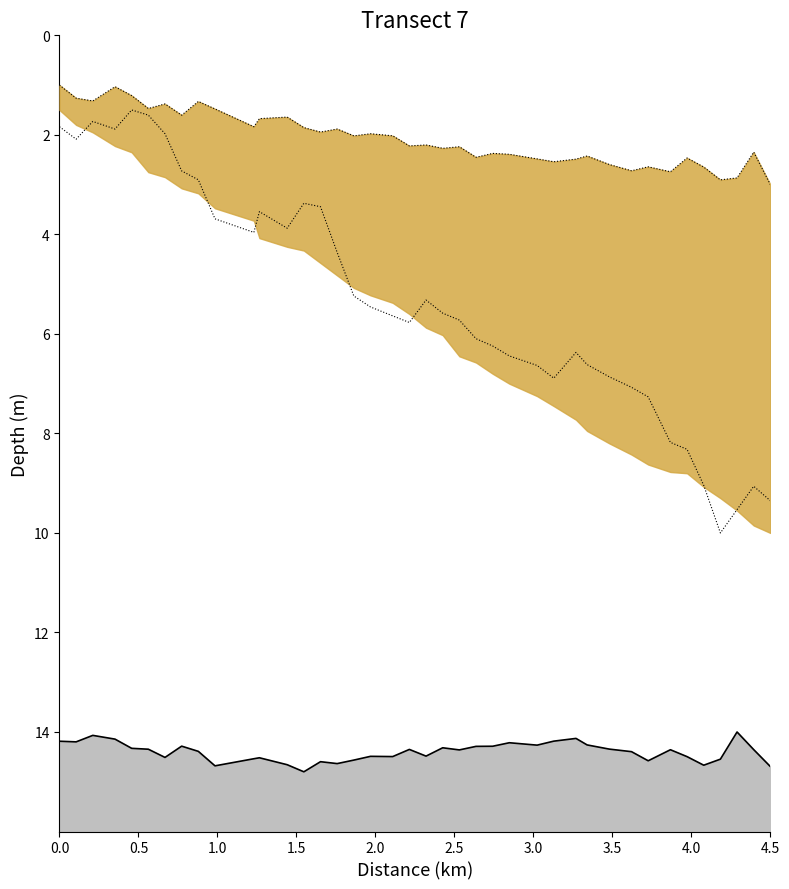

Where is the first local minimum?

1.0